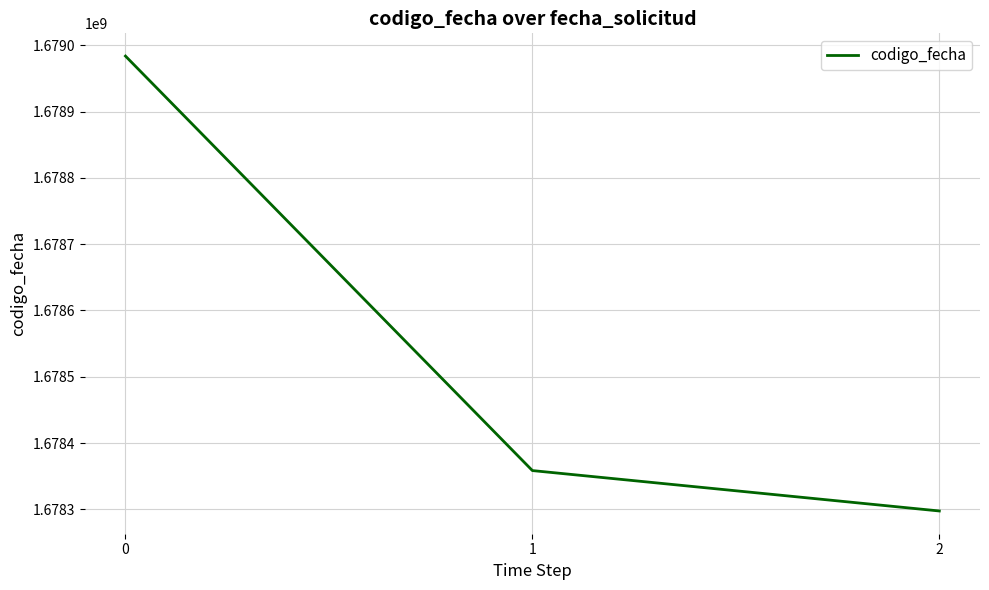

Reading right to left, list all the values displayed in this chart.

1678297460	1678358419	1678983775